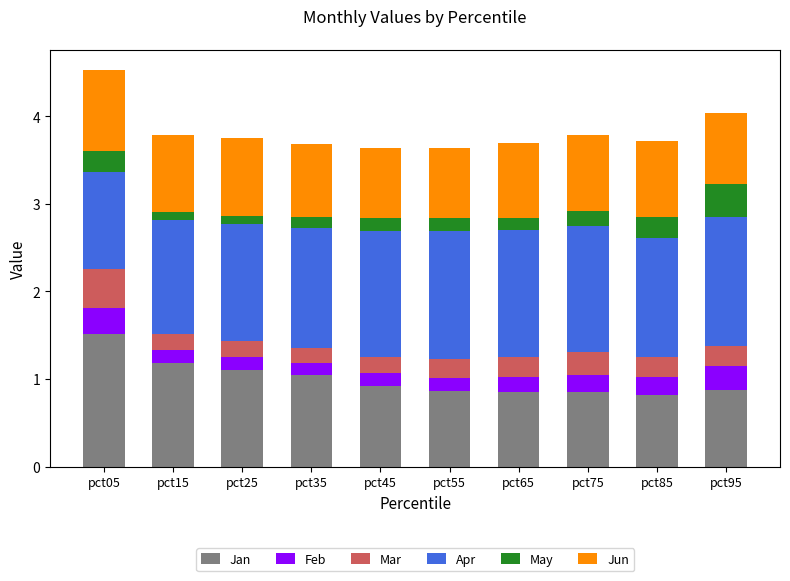

At which label does Jan reach its peak?

pct05